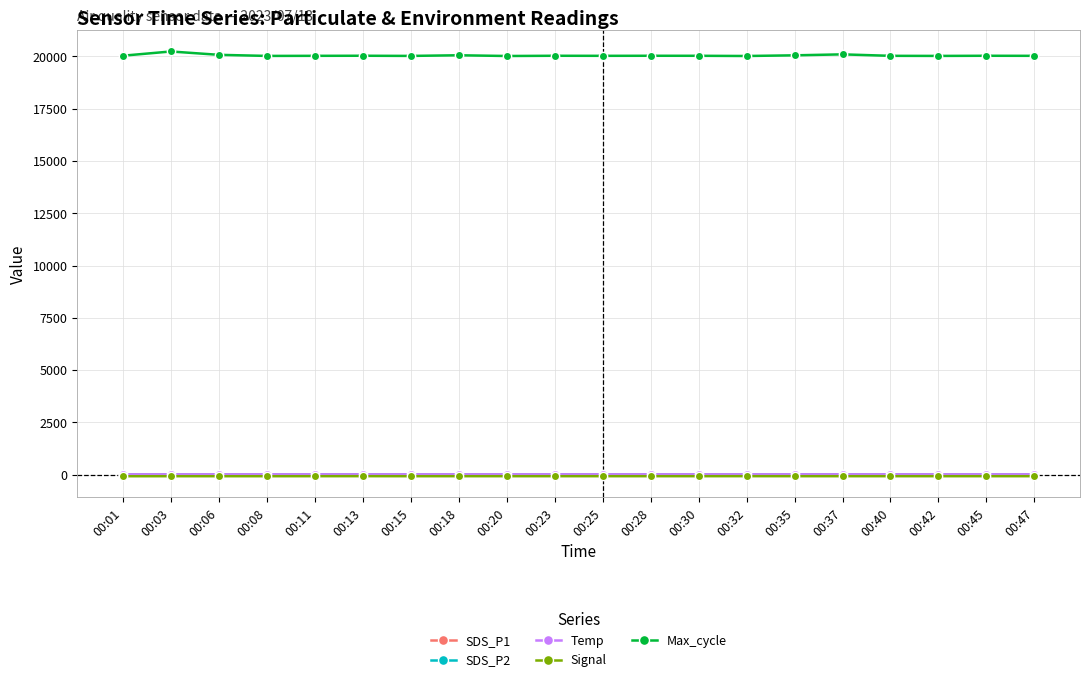

What is the lowest value of the SDS_P1 series?

5.8